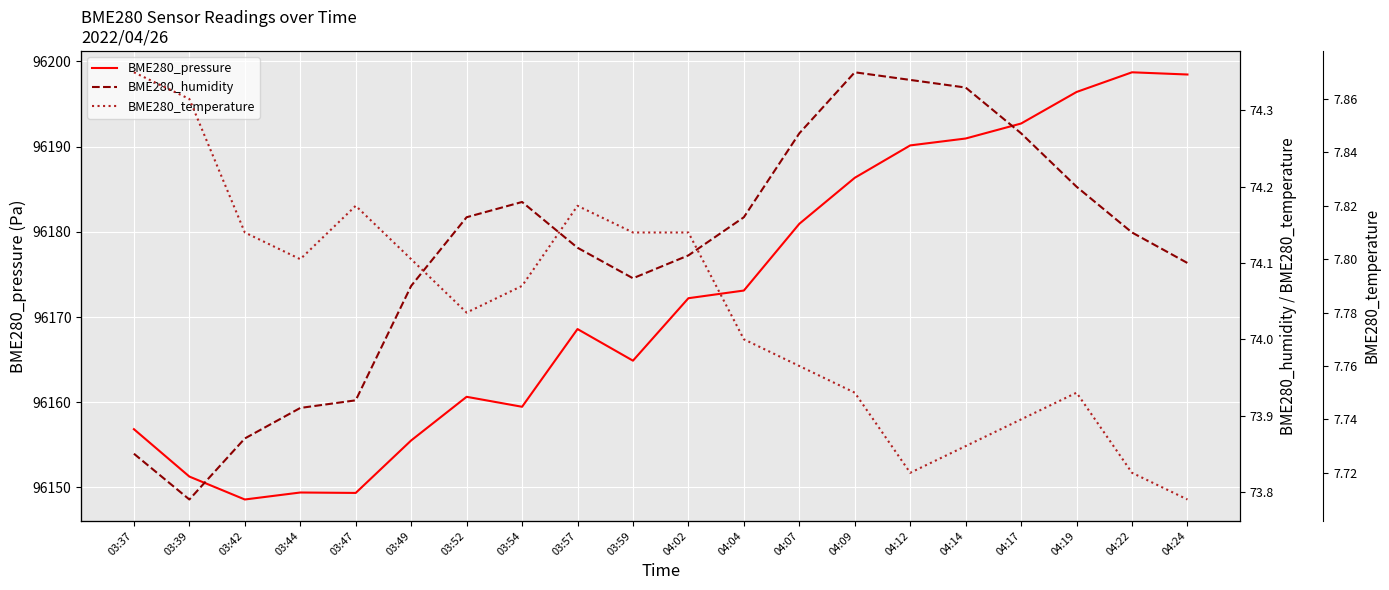

Reading left to right, what are all the values shown in this chart?

BME280_pressure: 03:37=96156.8	03:39=96151.3	03:42=96148.6	03:44=96149.4	03:47=96149.4	03:49=96155.5	03:52=96160.6	03:54=96159.5	03:57=96168.6	03:59=96164.9	04:02=96172.2	04:04=96173.1	04:07=96180.9	04:09=96186.3	04:12=96190.1	04:14=96190.9	04:17=96192.7	04:19=96196.4	04:22=96198.7	04:24=96198.5
BME280_humidity: 03:37=73.8	03:39=73.8	03:42=73.9	03:44=73.9	03:47=73.9	03:49=74.1	03:52=74.2	03:54=74.2	03:57=74.1	03:59=74.1	04:02=74.1	04:04=74.2	04:07=74.3	04:09=74.3	04:12=74.3	04:14=74.3	04:17=74.3	04:19=74.2	04:22=74.1	04:24=74.1
BME280_temperature: 03:37=7.9	03:39=7.9	03:42=7.8	03:44=7.8	03:47=7.8	03:49=7.8	03:52=7.8	03:54=7.8	03:57=7.8	03:59=7.8	04:02=7.8	04:04=7.8	04:07=7.8	04:09=7.8	04:12=7.7	04:14=7.7	04:17=7.7	04:19=7.8	04:22=7.7	04:24=7.7